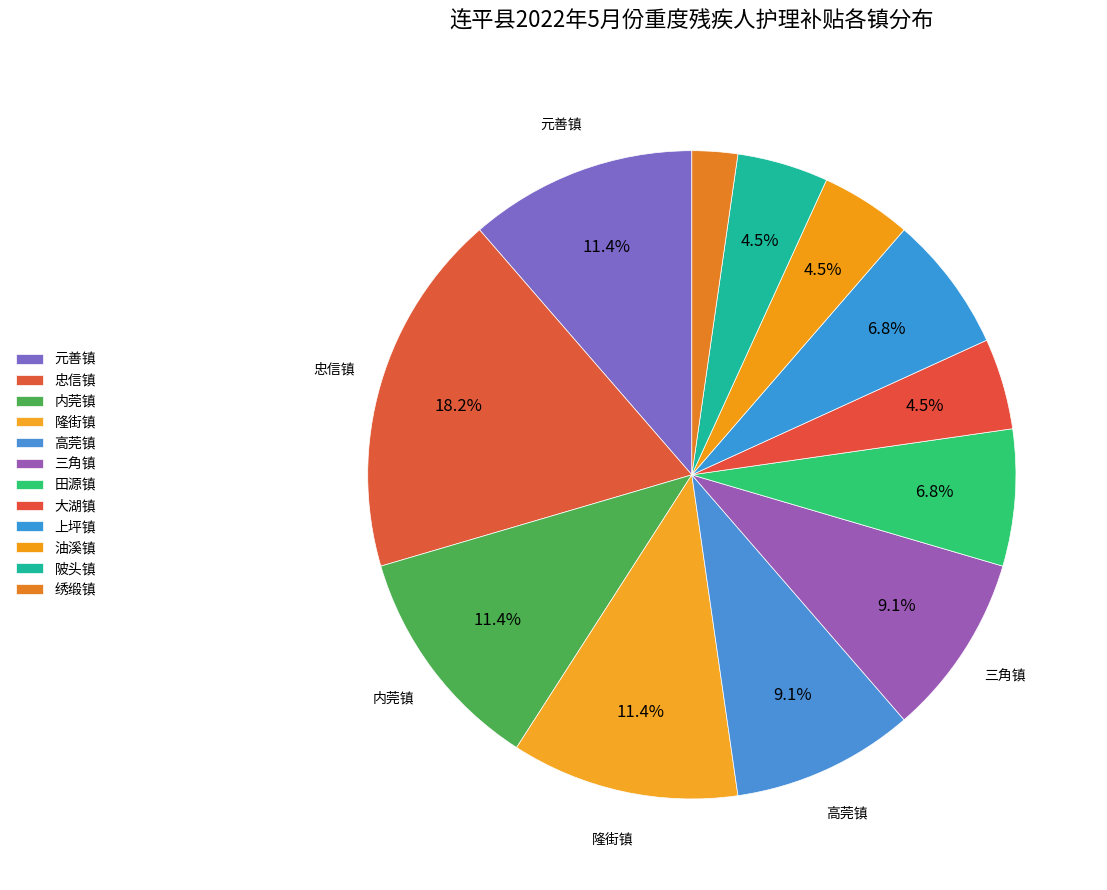

What percentage is NOT represented by 上坪镇?

93.2%